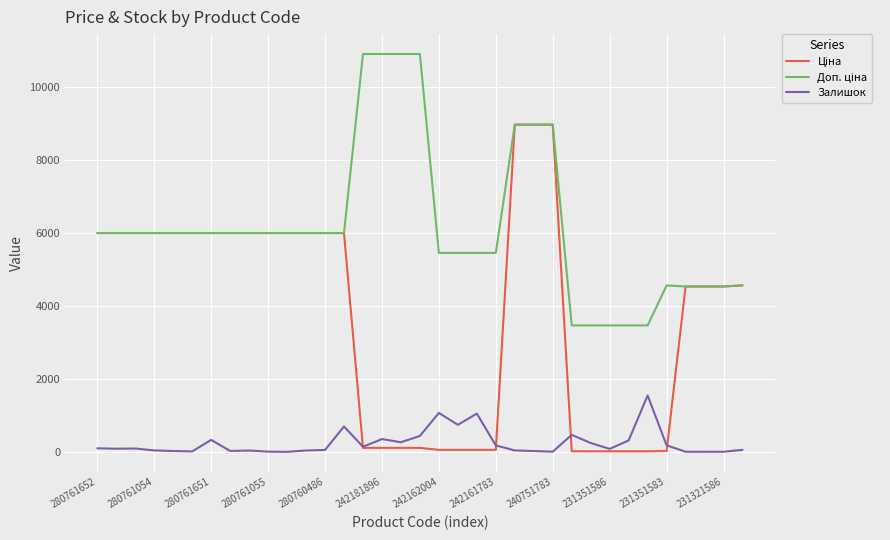

What is the greatest value displayed?

10903.0